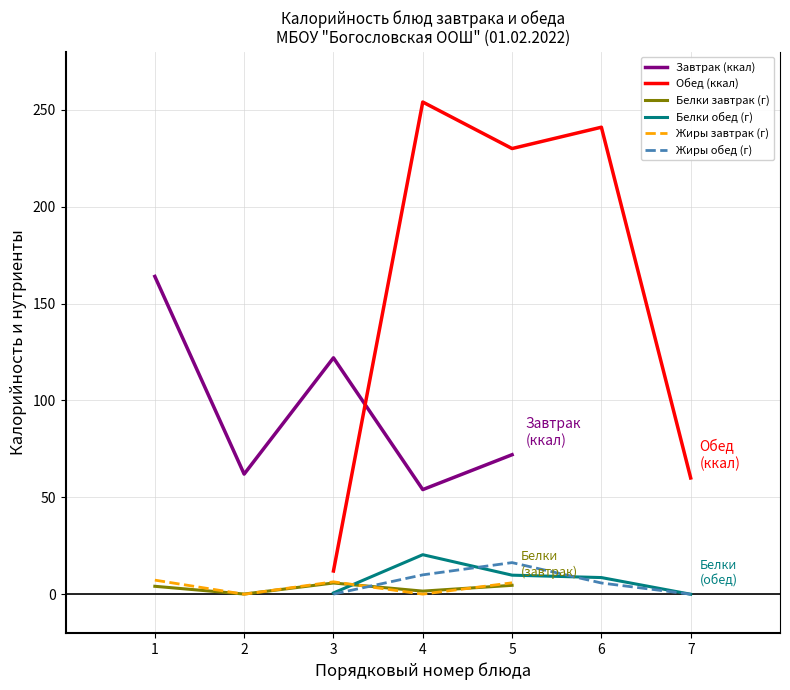

Is the value of Завтрак (ккал) at 1 greater than the value of Жиры завтрак (г) at 3?

Yes